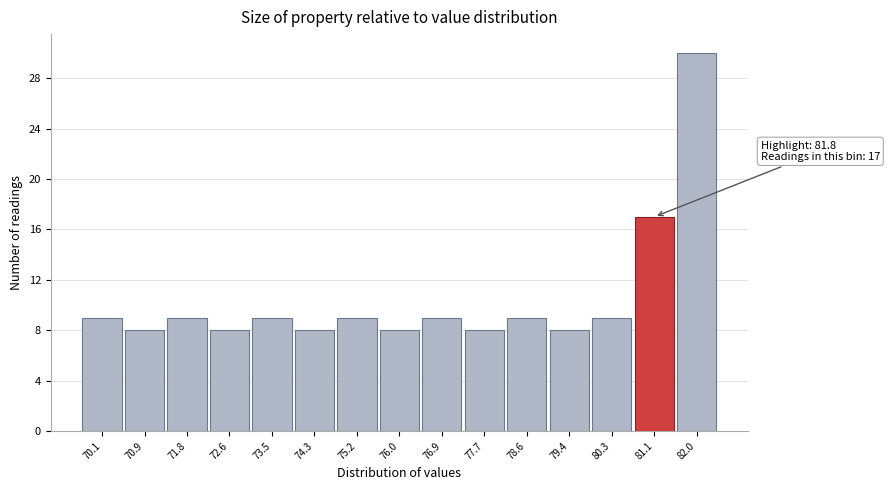

Reading right to left, extract all data points from this chart.

82.0=30	81.1=17	80.3=9	79.4=8	78.6=9	77.7=8	76.9=9	76.0=8	75.2=9	74.3=8	73.5=9	72.6=8	71.8=9	70.9=8	70.1=9